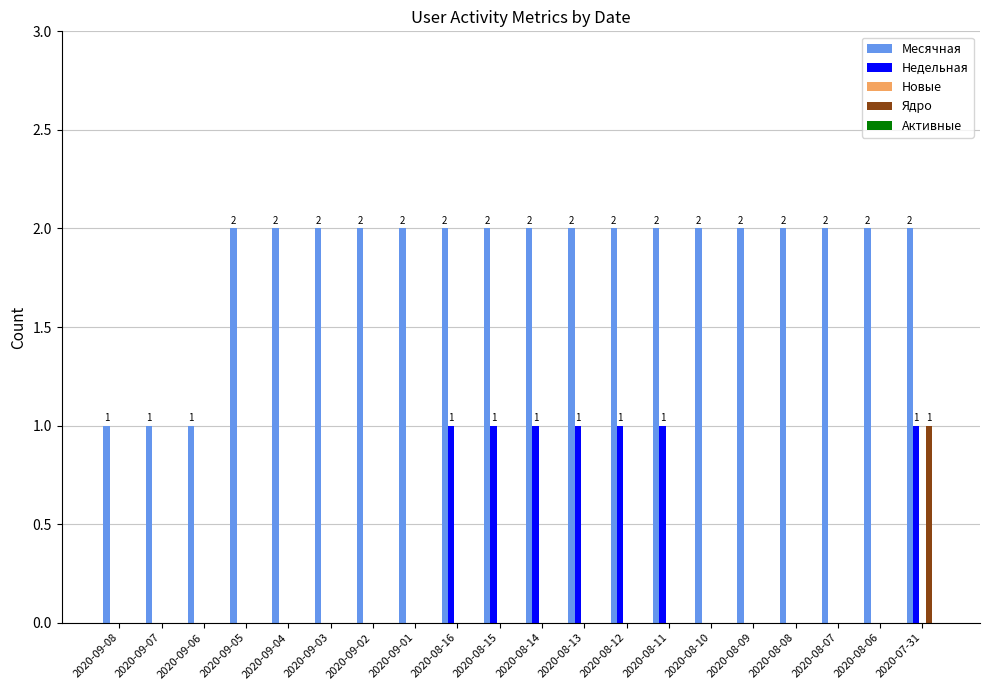

Is it true that Ядро equals 0 at 2020-08-11?

True